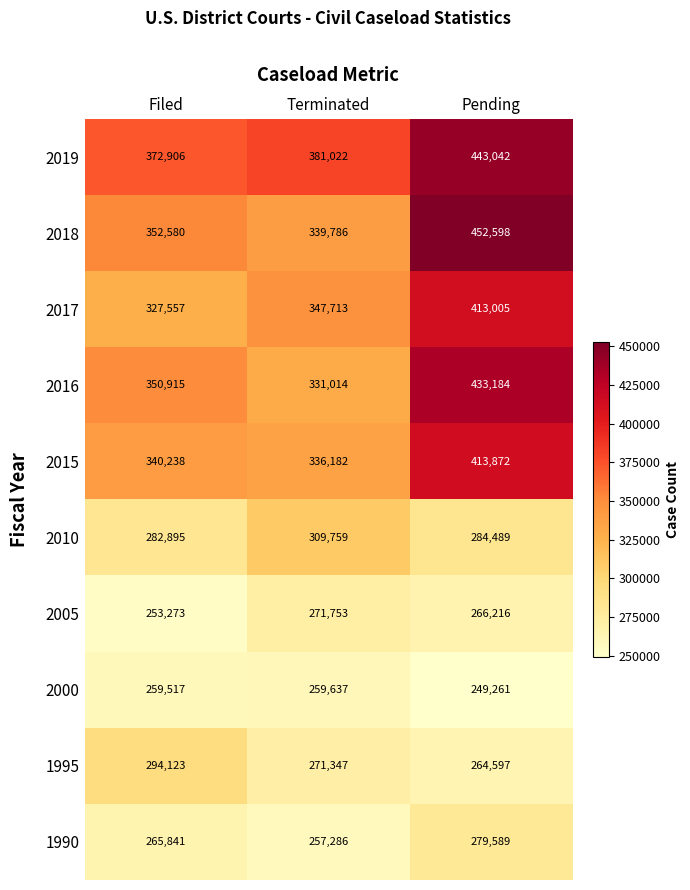

Which category has the lowest value across all series?

Pending